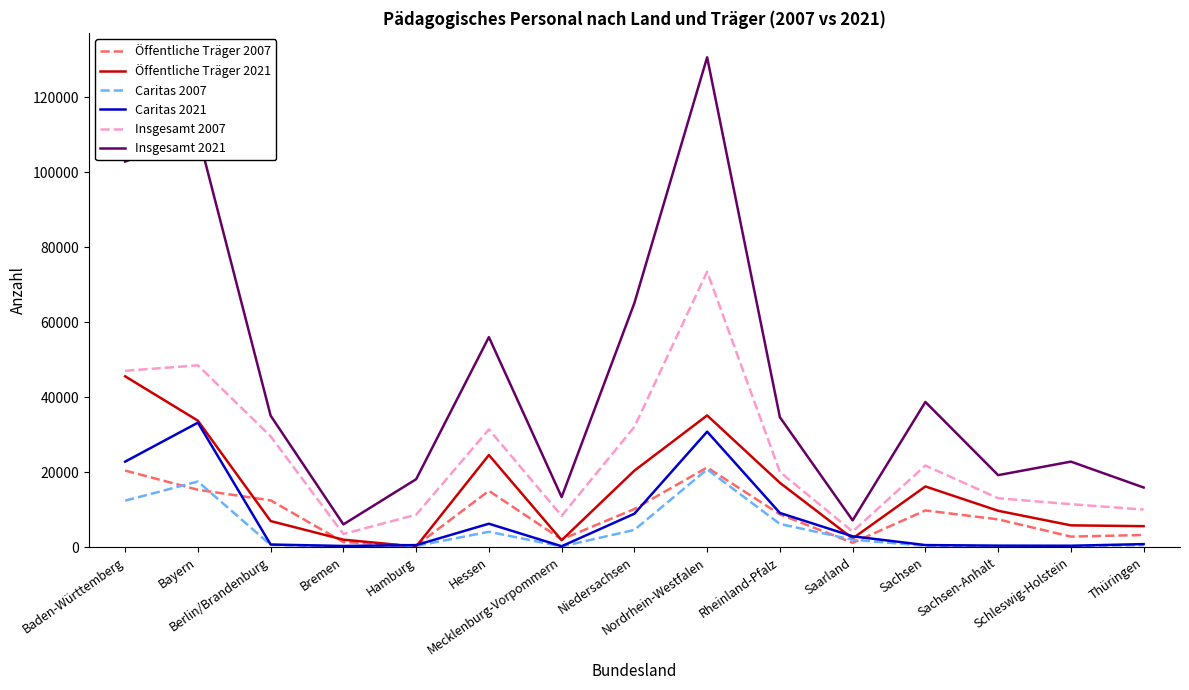

Which series has the largest total across all categories?

Insgesamt 2021